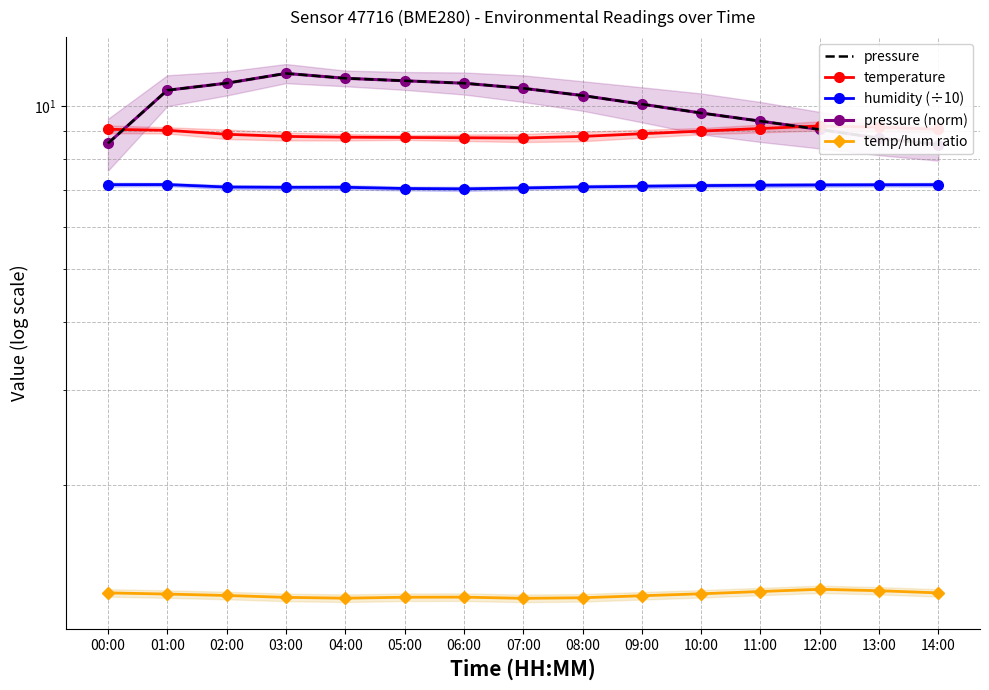

What is the total value across all series at 08:00?

38.1